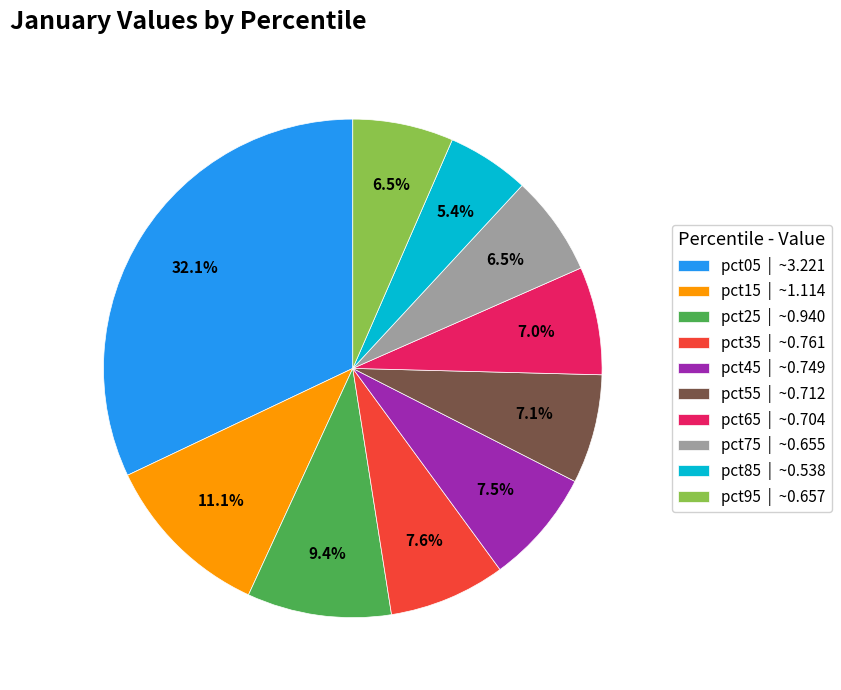

Is it true that pct65 is 1% of the pie?

False